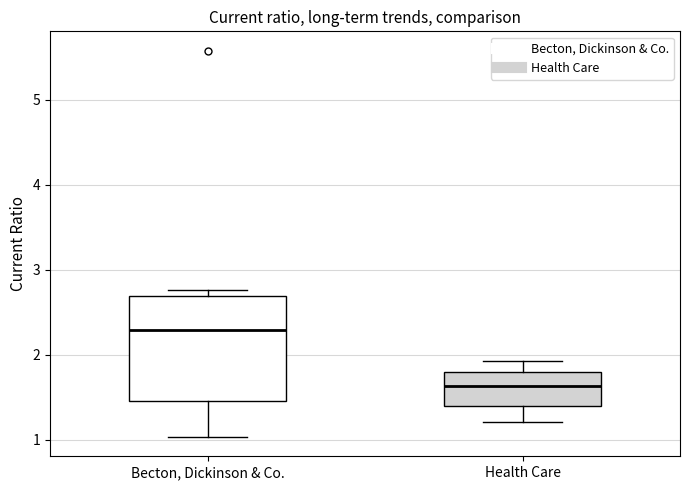

Which box's median line is the lowest?

Health Care